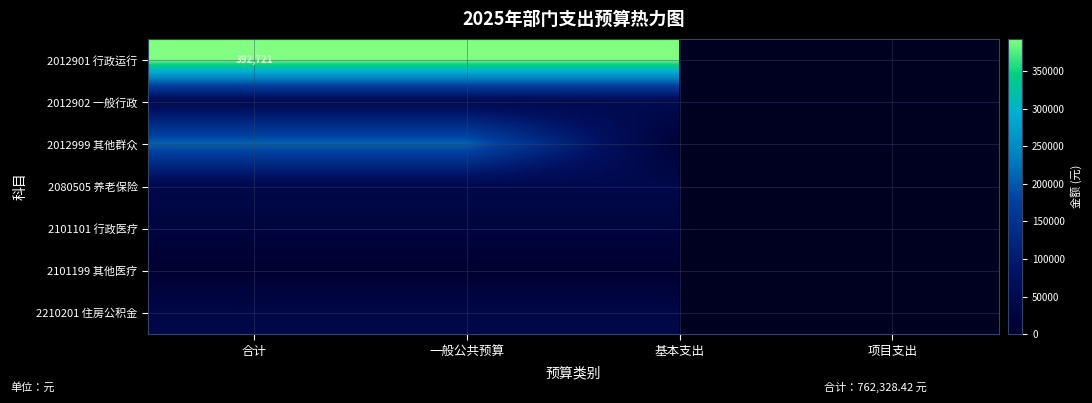

Rank the series at 项目支出 from lowest to highest value.

2012901 行政运行, 2012902 一般行政, 2012999 其他群众, 2080505 养老保险, 2101101 行政医疗, 2101199 其他医疗, 2210201 住房公积金